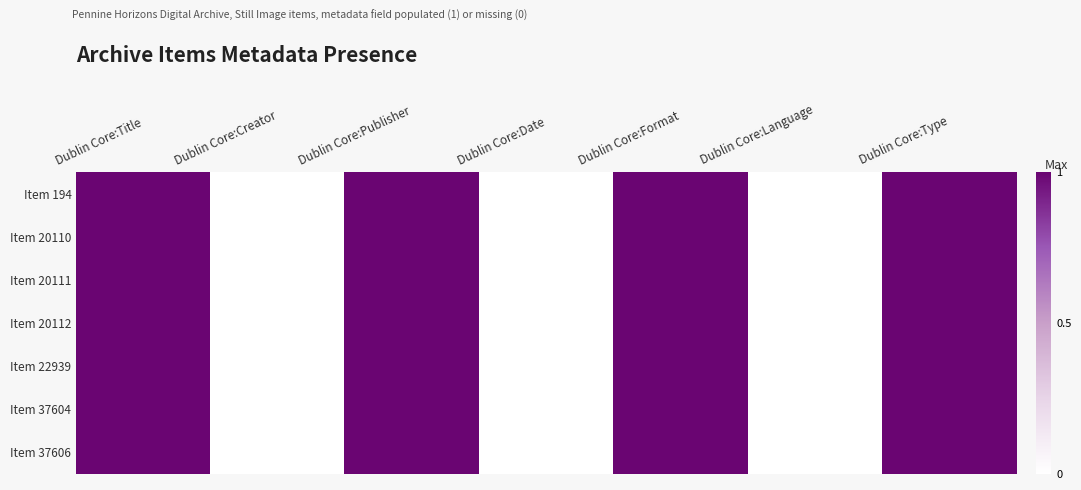

Which category has the lowest value across all series?

Dublin Core:Creator